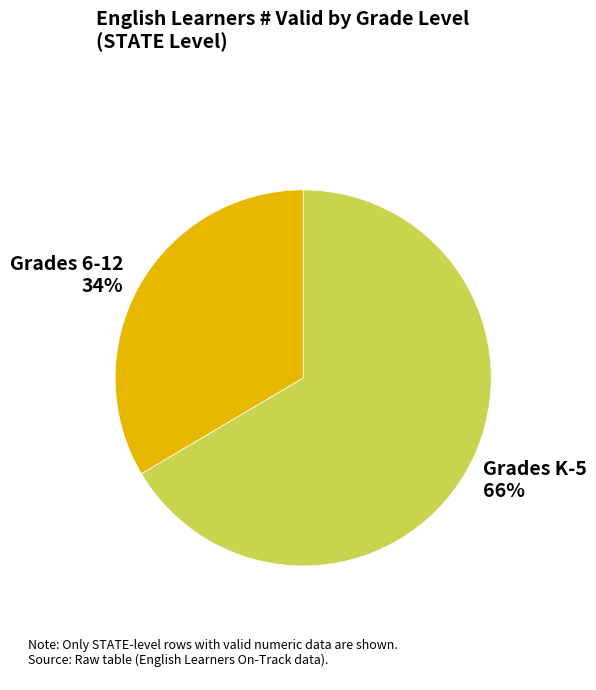

Rank the categories by value from highest to lowest.

Grades K-5, Grades 6-12